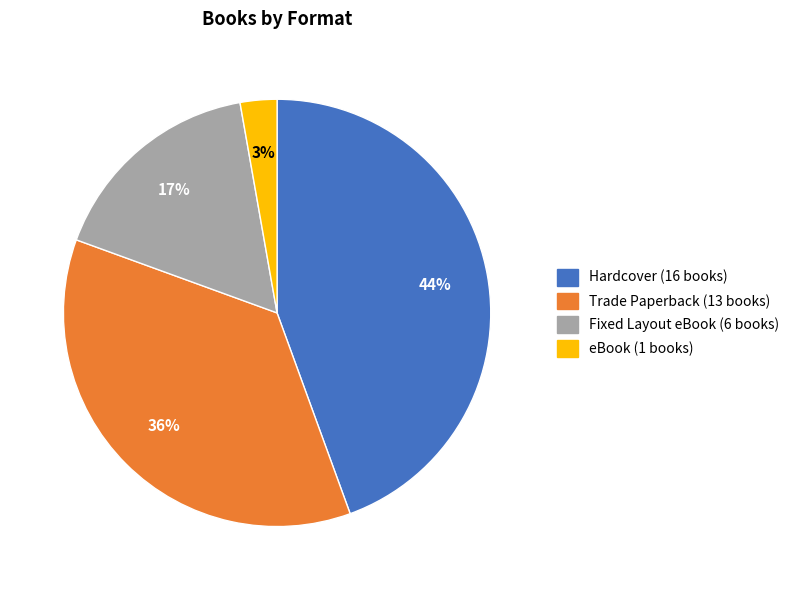

How many segments does this pie chart have?

4